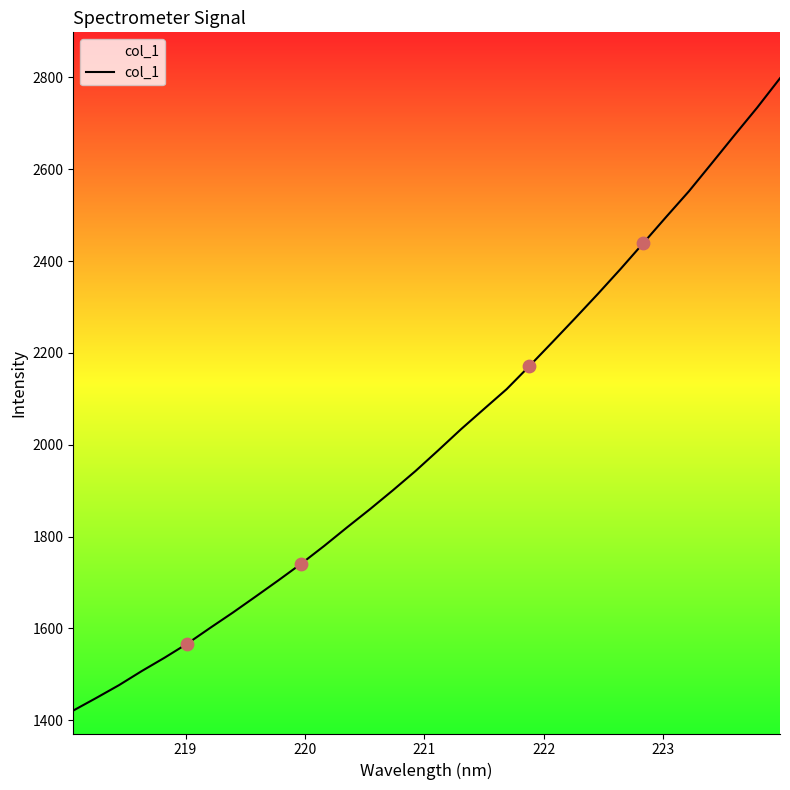

What is the difference between the maximum and minimum values?

1377.1